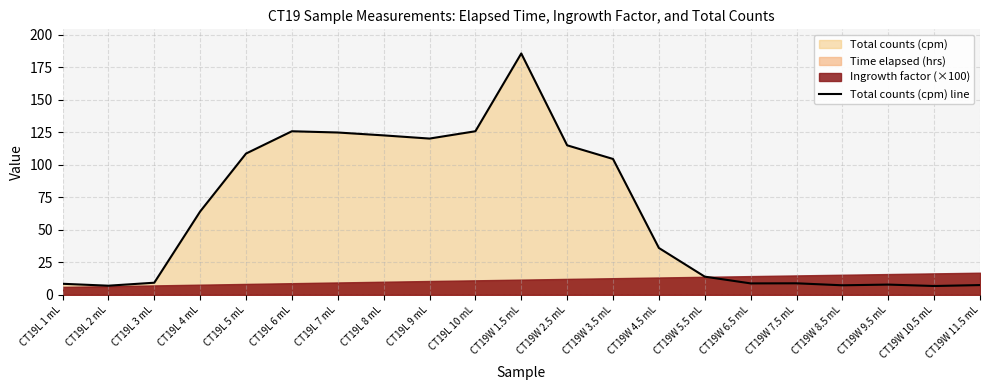

How many values are below 36?

10